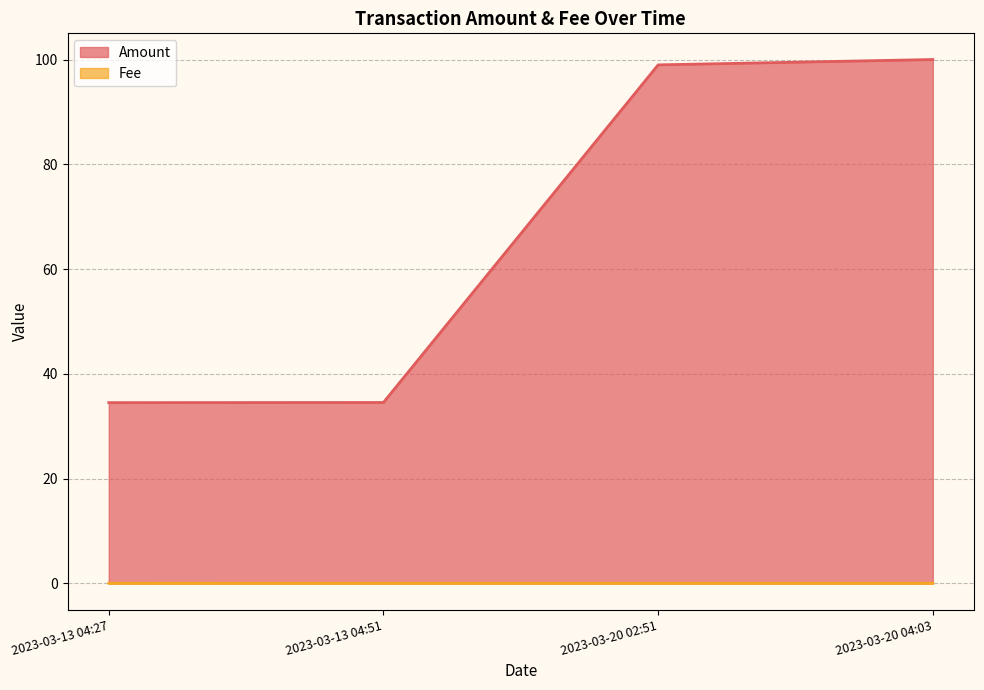

Which series has the largest total across all categories?

Amount